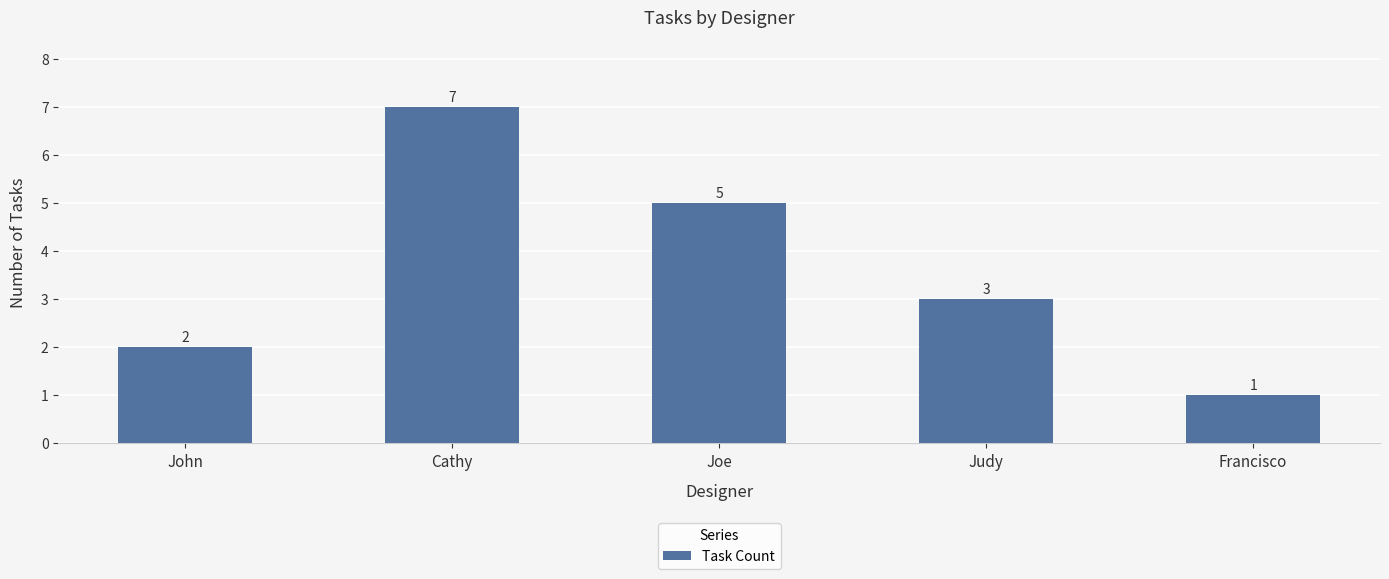

How many data points are less than 3?

2